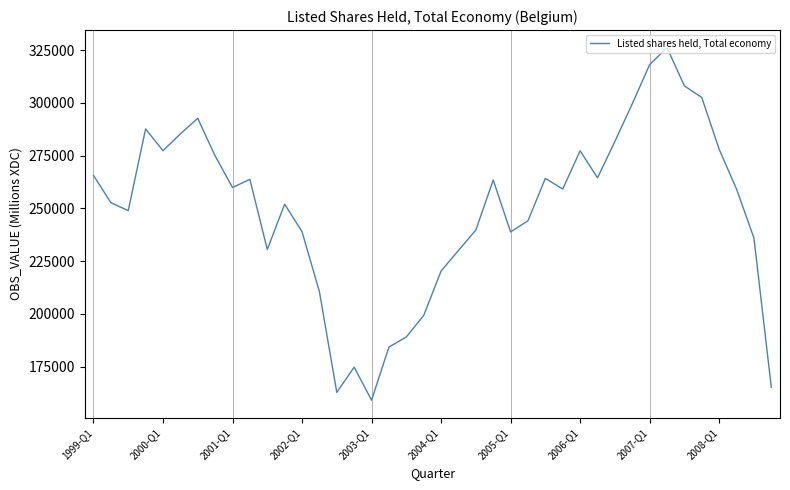

What is the smallest value displayed?

159082.7